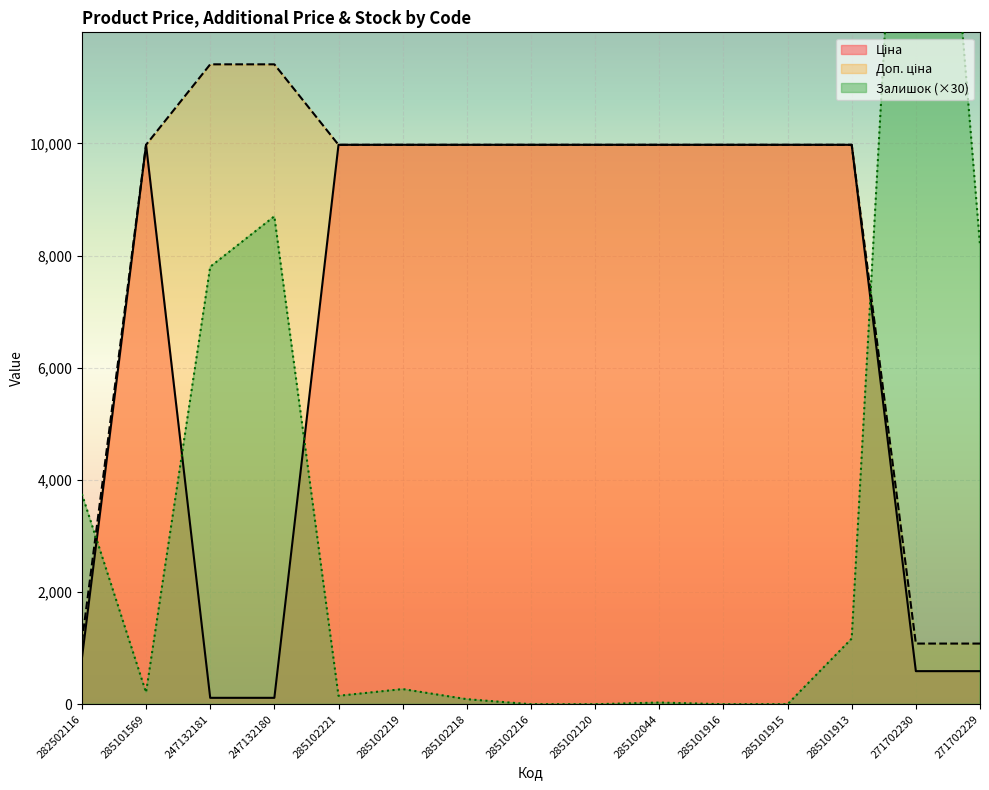

What is the value of the Залишок point at the 13th from the left?

1170.0